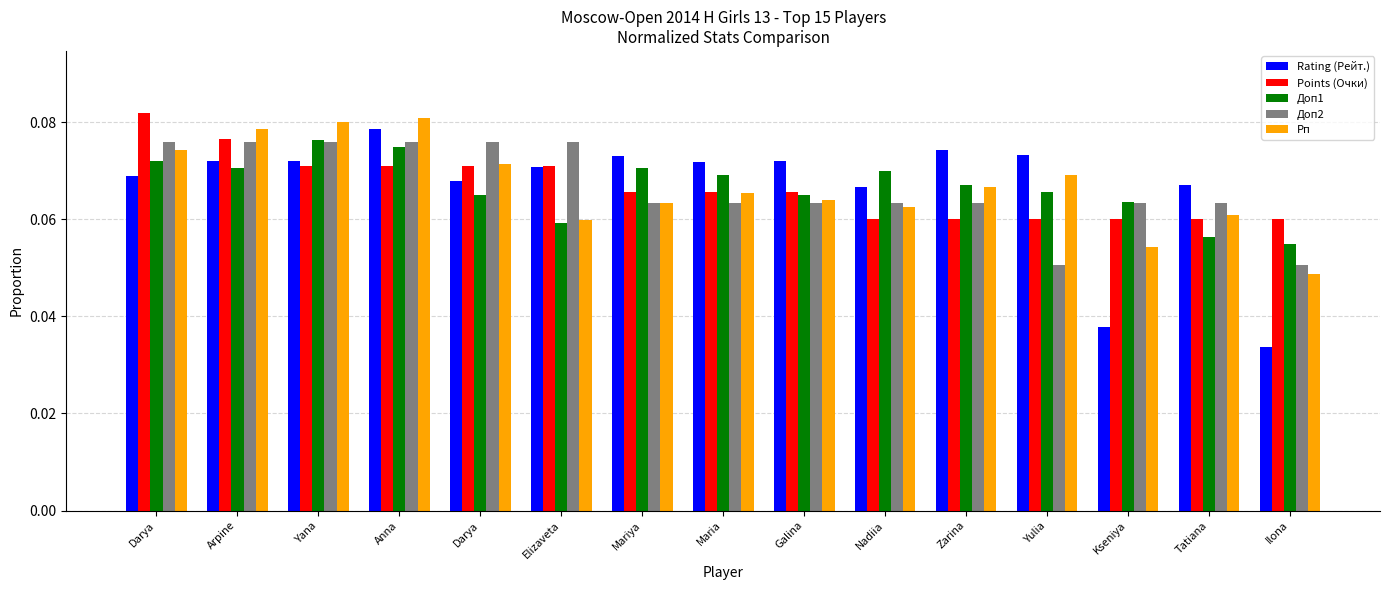

Reading right to left, extract all data points from this chart.

Rating (Рейт.): Ilona=0.0	Tatiana=0.1	Kseniya=0.0	Yulia=0.1	Zarina=0.1	Nadiia=0.1	Galina=0.1	Maria=0.1	Mariya=0.1	Elizaveta=0.1	Darya=0.1	Anna=0.1	Yana=0.1	Arpine=0.1	Darya=0.1
Points (Очки): Ilona=0.1	Tatiana=0.1	Kseniya=0.1	Yulia=0.1	Zarina=0.1	Nadiia=0.1	Galina=0.1	Maria=0.1	Mariya=0.1	Elizaveta=0.1	Darya=0.1	Anna=0.1	Yana=0.1	Arpine=0.1	Darya=0.1
Доп1: Ilona=0.1	Tatiana=0.1	Kseniya=0.1	Yulia=0.1	Zarina=0.1	Nadiia=0.1	Galina=0.1	Maria=0.1	Mariya=0.1	Elizaveta=0.1	Darya=0.1	Anna=0.1	Yana=0.1	Arpine=0.1	Darya=0.1
Доп2: Ilona=0.1	Tatiana=0.1	Kseniya=0.1	Yulia=0.1	Zarina=0.1	Nadiia=0.1	Galina=0.1	Maria=0.1	Mariya=0.1	Elizaveta=0.1	Darya=0.1	Anna=0.1	Yana=0.1	Arpine=0.1	Darya=0.1
Рп: Ilona=0.0	Tatiana=0.1	Kseniya=0.1	Yulia=0.1	Zarina=0.1	Nadiia=0.1	Galina=0.1	Maria=0.1	Mariya=0.1	Elizaveta=0.1	Darya=0.1	Anna=0.1	Yana=0.1	Arpine=0.1	Darya=0.1